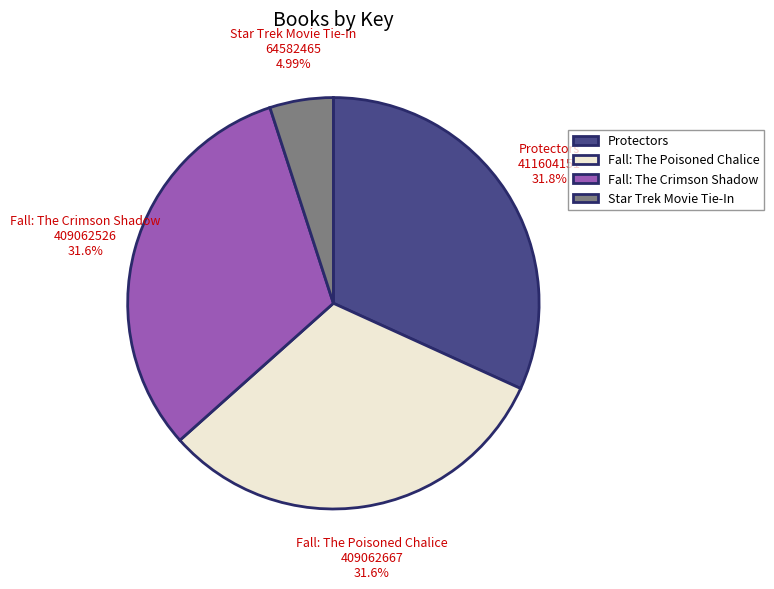

How many segments does this pie chart have?

4